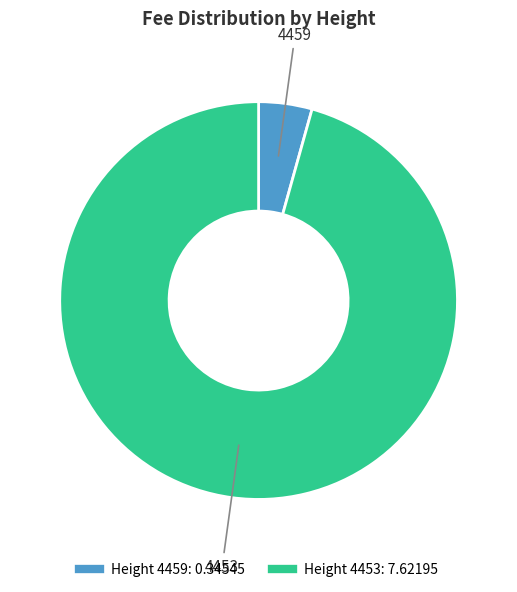

Is there any slice that represents more than half of the pie?

Yes